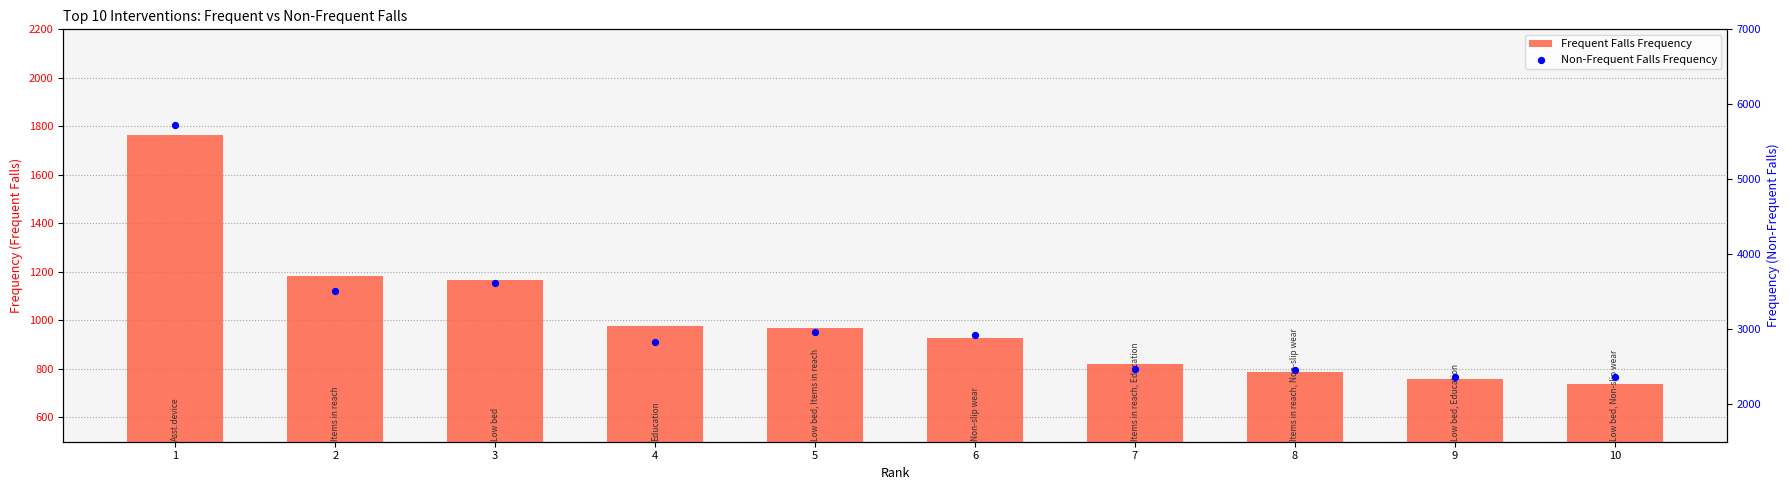

At which category is the sum across all series the highest?

1